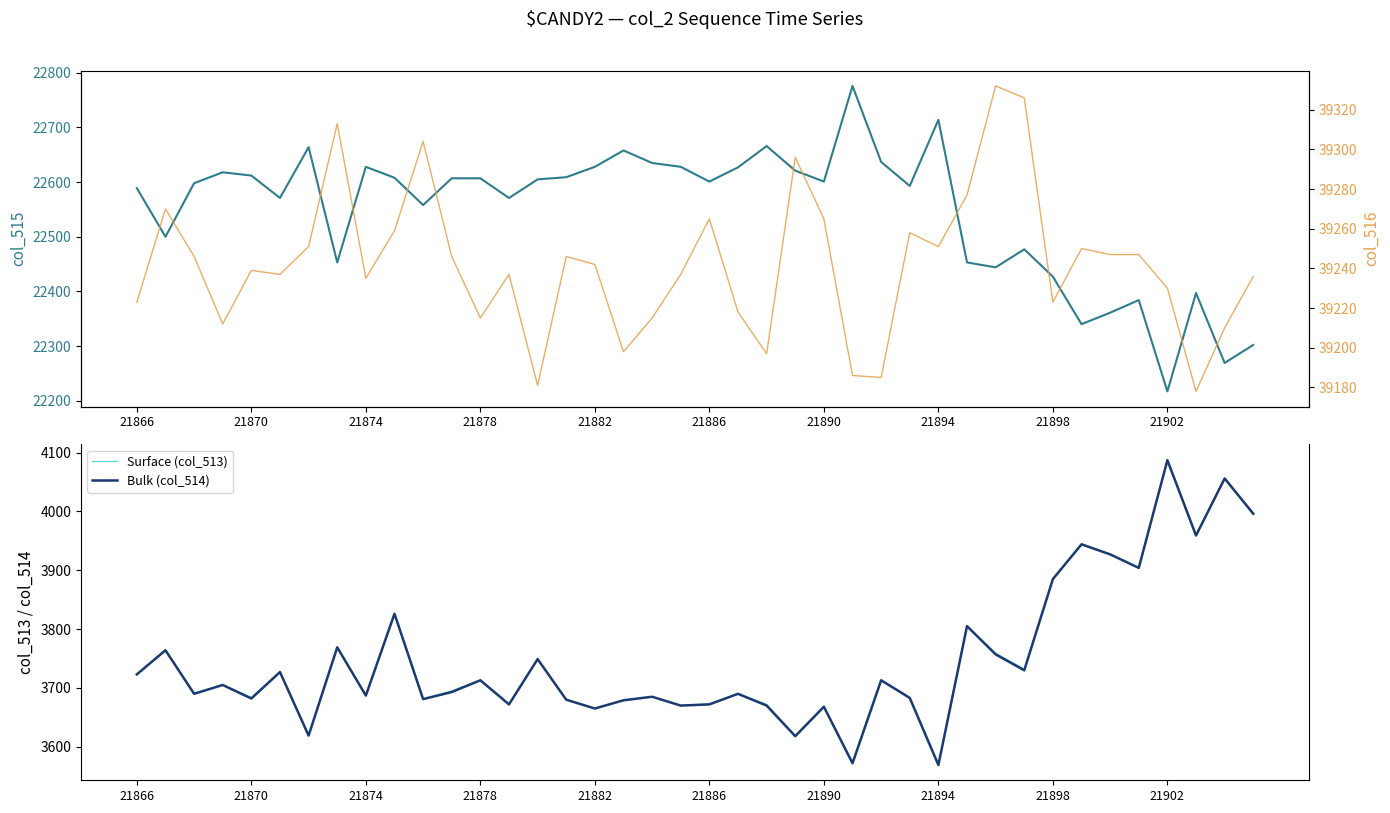

What is the difference between the highest and lowest values at 21874?

35556